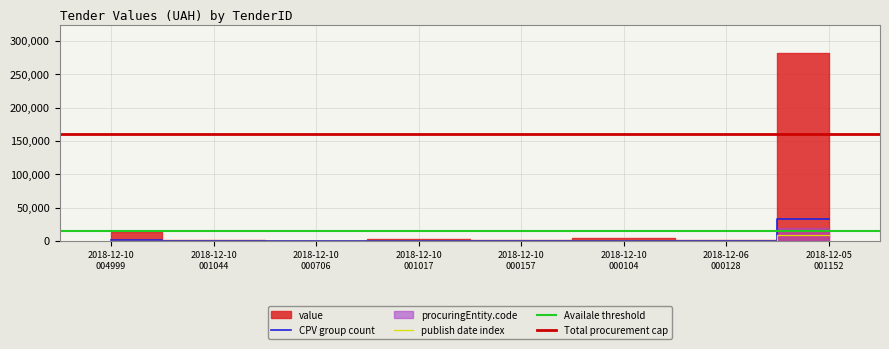

What is the maximum value for publish date index?

8444.5